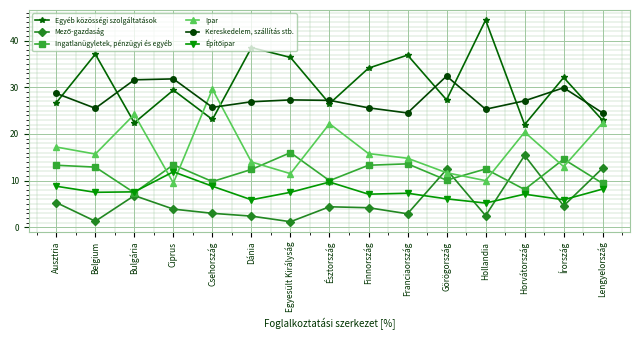

True or false: Ingatlanügyletek, pénzügyi és egyéb and Egyéb közösségi szolgáltatások cross at least once.

False